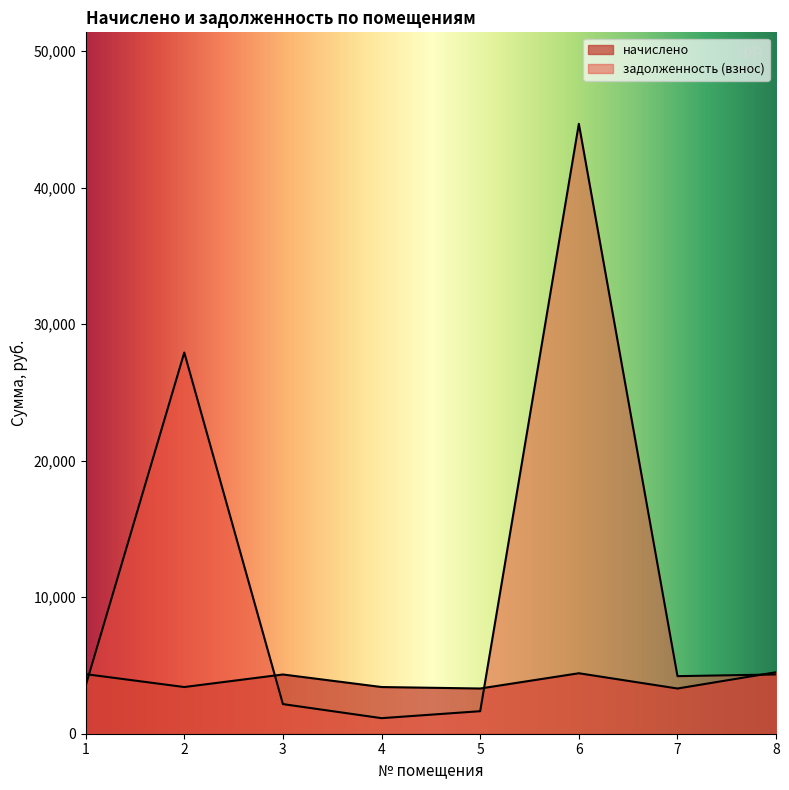

What is the difference between the second highest and second lowest values in the начислено series?

1117.8